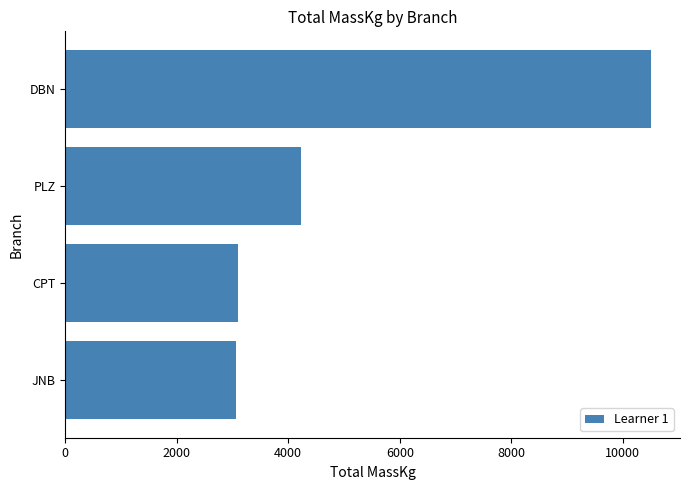

Approximately how many times larger is the value at PLZ compared to DBN?

0.4